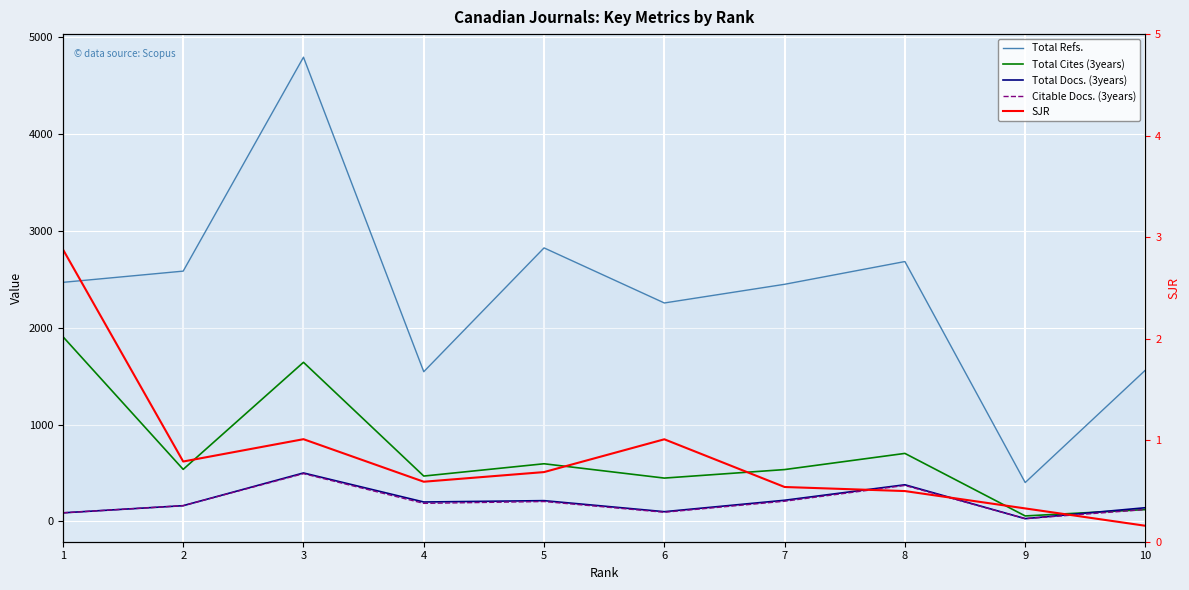

How many lines are shown in the chart?

5